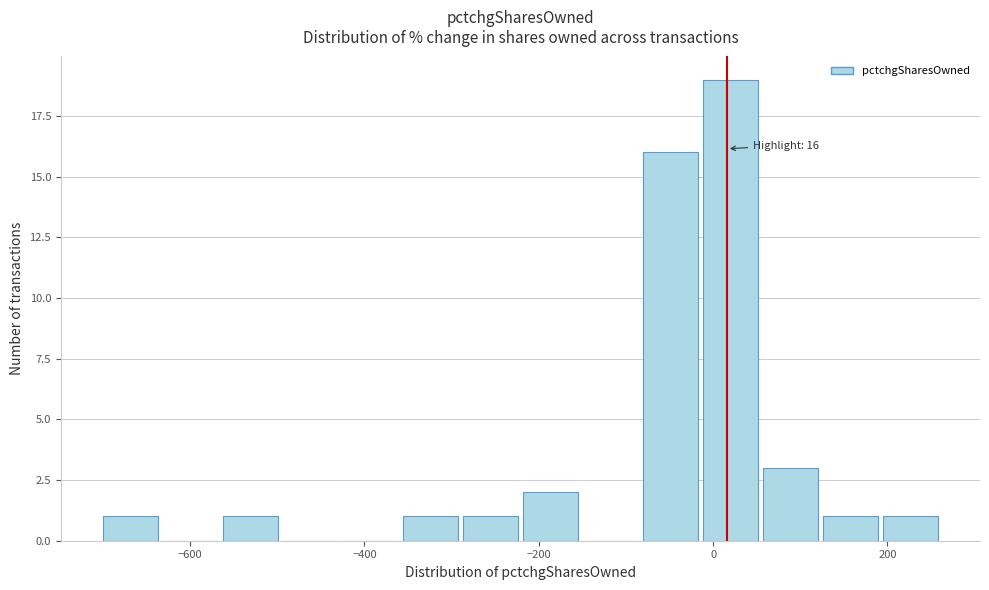

Read against the x-axis, roughly where is the centre of the tallest bar?

20